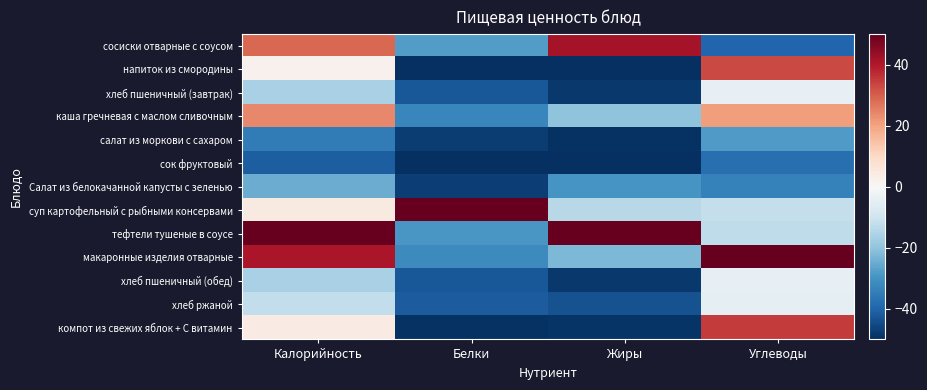

Reading left to right, what are all the values shown in this chart?

сосиски отварные с соусом: Калорийность=28.6	Белки=-28.0	Жиры=41.8	Углеводы=-39.7
напиток из смородины: Калорийность=2.1	Белки=-49.8	Жиры=-49.9	Углеводы=32.8
хлеб пшеничный (завтрак): Калорийность=-16.0	Белки=-42.4	Жиры=-48.4	Углеводы=-4.3
каша гречневая с маслом сливочным: Калорийность=23.8	Белки=-32.5	Жиры=-20.0	Углеводы=21.1
салат из моркови с сахаром: Калорийность=-34.8	Белки=-47.5	Жиры=-49.6	Углеводы=-28.4
сок фруктовый: Калорийность=-41.3	Белки=-50.0	Жиры=-50.0	Углеводы=-37.6
Салат из белокачанной капусты с зеленью: Калорийность=-25.0	Белки=-47.3	Жиры=-29.6	Углеводы=-33.7
суп картофельный с рыбными консервами: Калорийность=4.3	Белки=50.0	Жиры=-13.8	Углеводы=-12.1
тефтели тушеные в соусе: Калорийность=50.0	Белки=-29.2	Жиры=50.0	Углеводы=-12.9
макаронные изделия отварные: Калорийность=40.7	Белки=-31.8	Жиры=-22.5	Углеводы=50.0
хлеб пшеничный (обед): Калорийность=-16.0	Белки=-42.4	Жиры=-48.4	Углеводы=-4.3
хлеб ржаной: Калорийность=-12.5	Белки=-41.5	Жиры=-43.4	Углеводы=-4.6
компот из свежих яблок + С витамин: Калорийность=4.1	Белки=-49.5	Жиры=-48.9	Углеводы=35.1